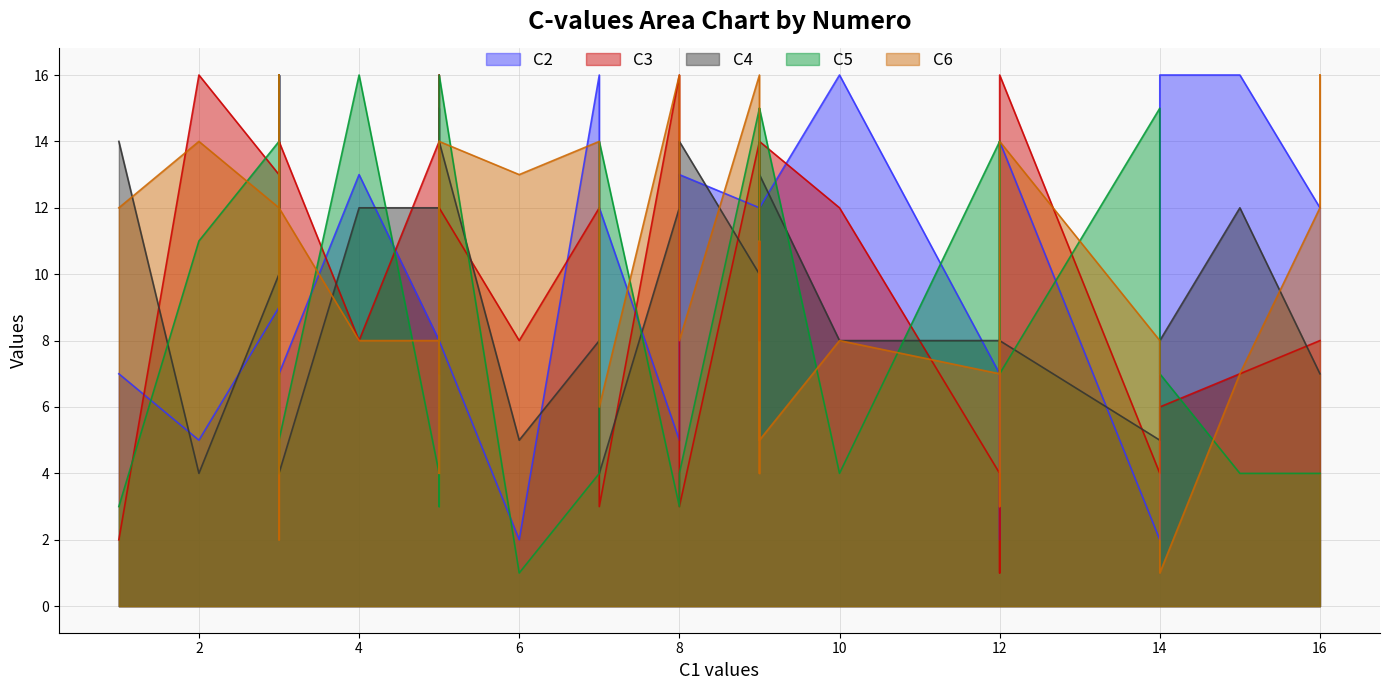

How many lines are shown in the chart?

5